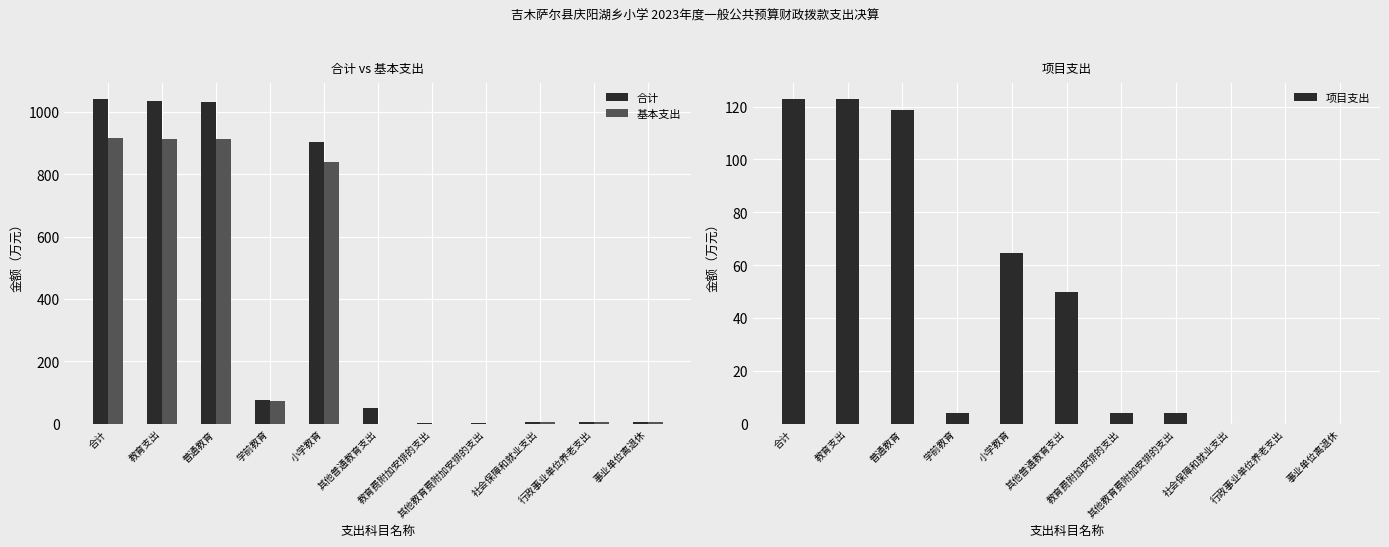

Is the value of 项目支出 at 教育支出 greater than the value of 基本支出 at 事业单位离退休?

Yes